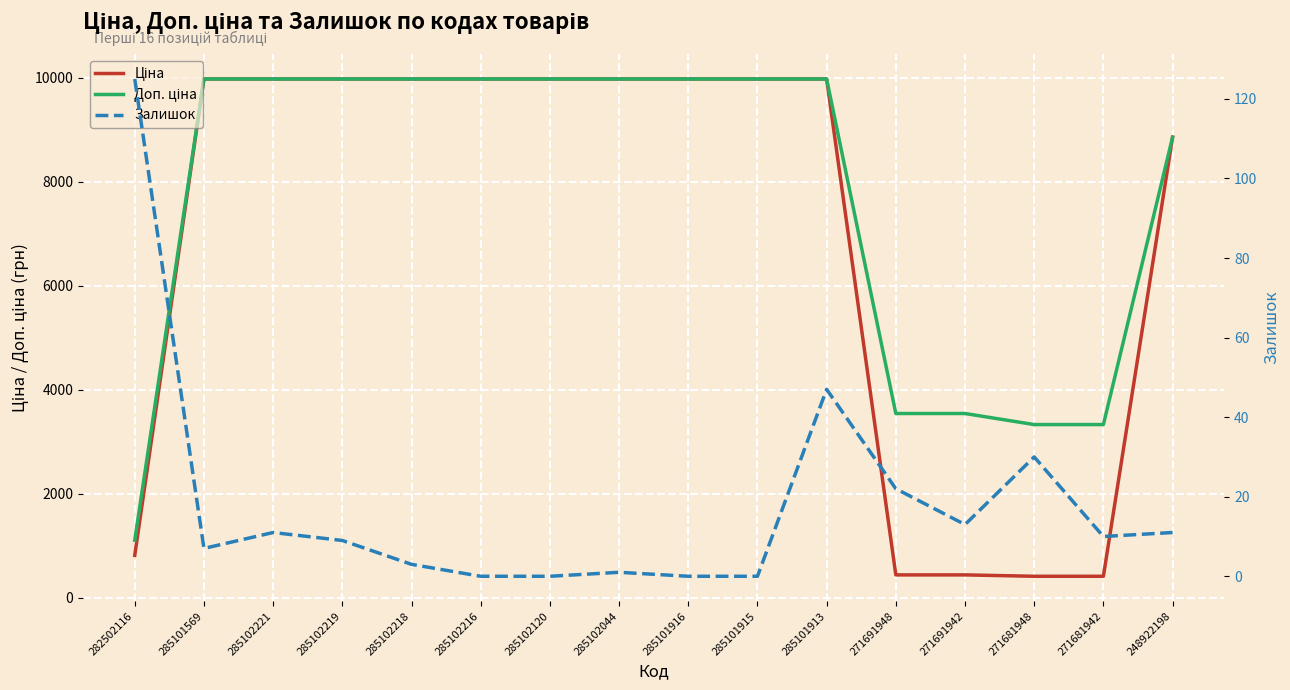

True or false: Залишок and Ціна intersect in this chart.

False